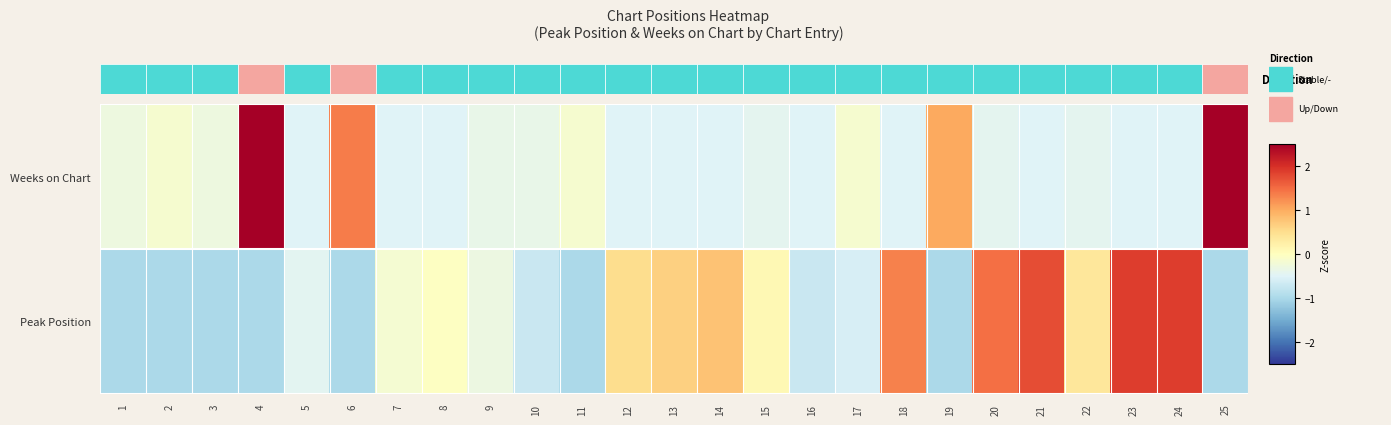

Which series changed the most between 12 and 14?

Peak Position